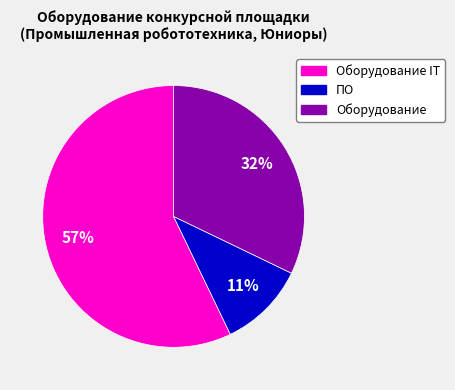

To the nearest percent, what is the difference between the largest and smallest slice percentages?

46%